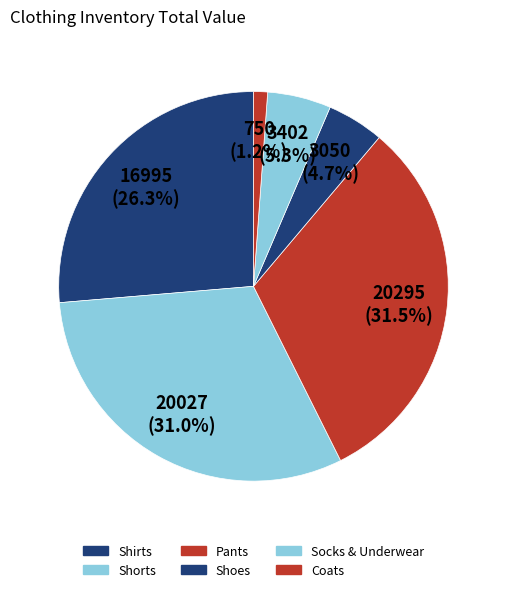

To the nearest percent, what is the average slice percentage?

17%